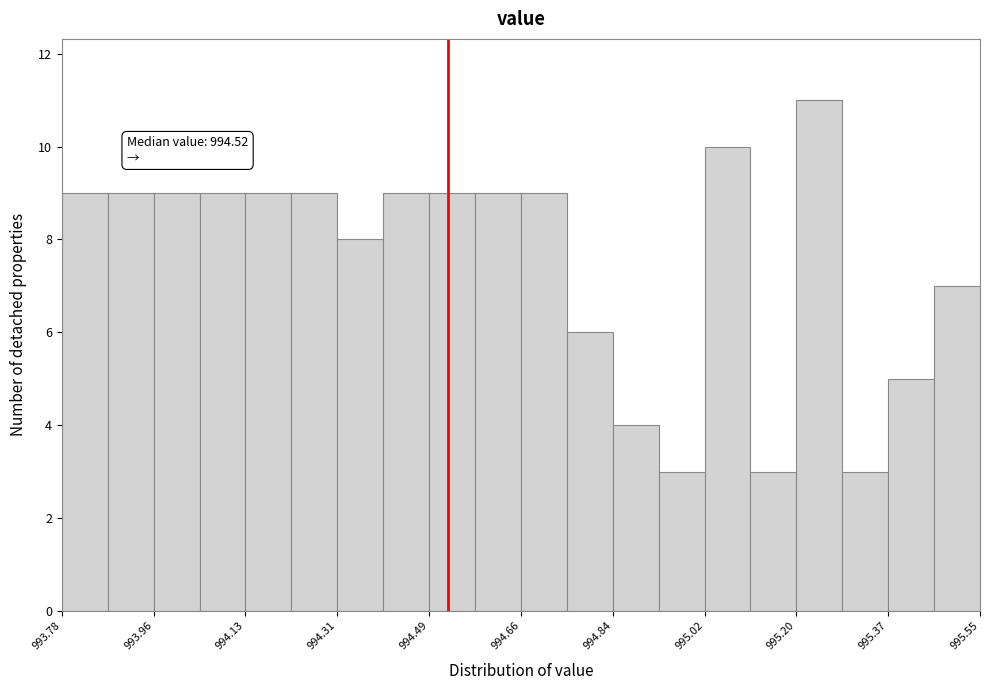

Over which range of the x-axis is the bar tallest?

995.20 to 995.28